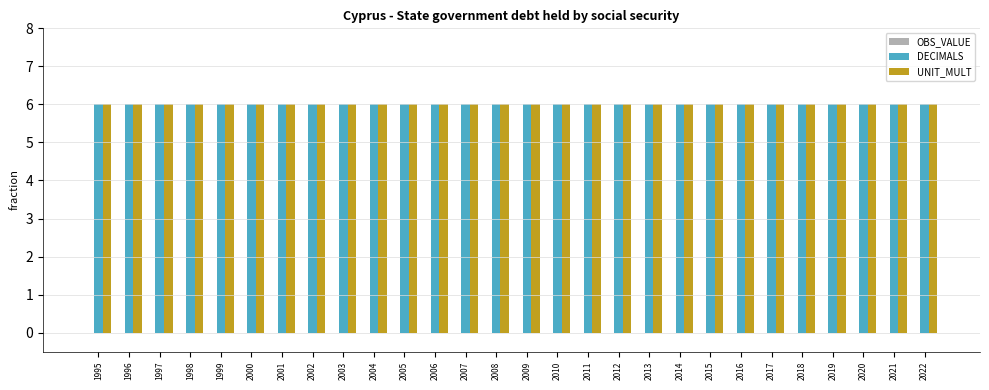

How many categories are shown in the chart?

28